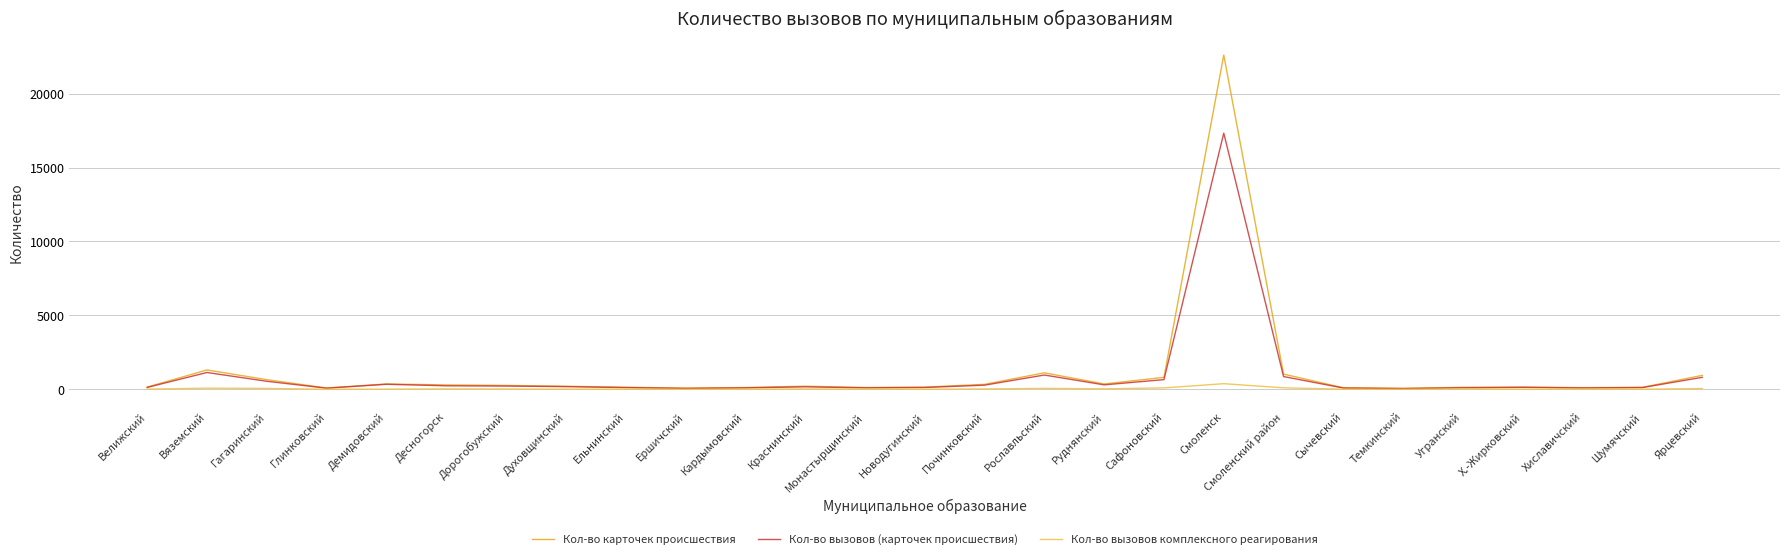

Does the chart display data point markers on the line(s)?

No